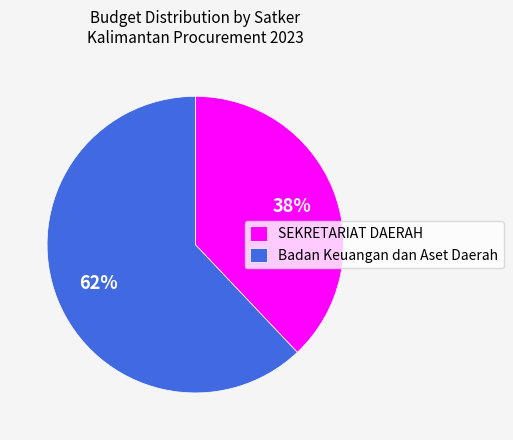

Approximately how many times larger is the value at SEKRETARIAT DAERAH compared to Badan Keuangan dan Aset Daerah?

0.6